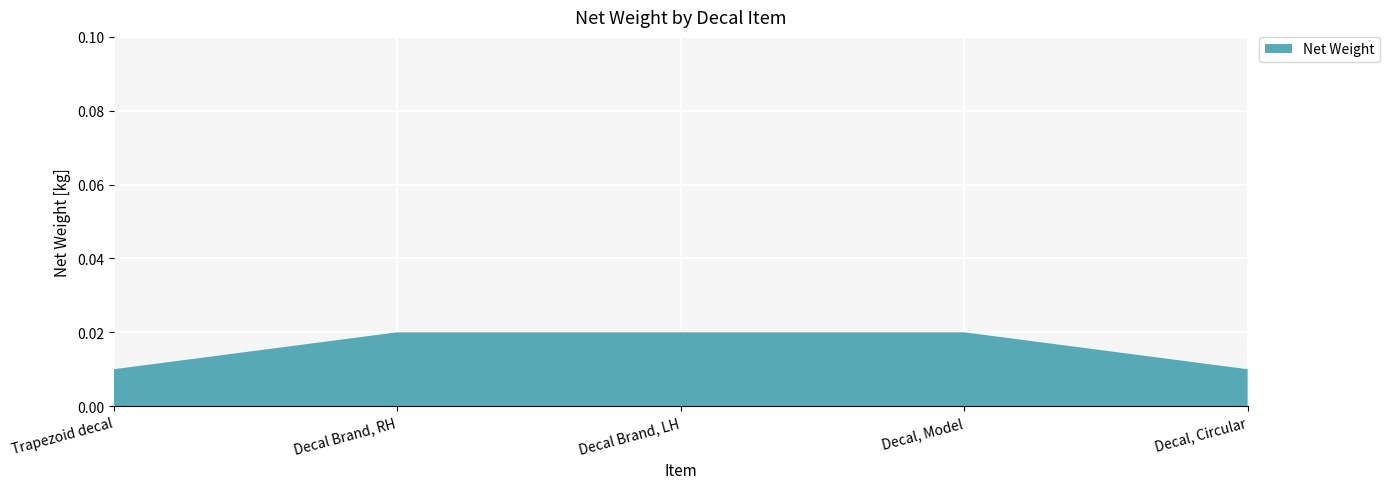

True or false: there are more than 2 points higher than both neighbors.

False